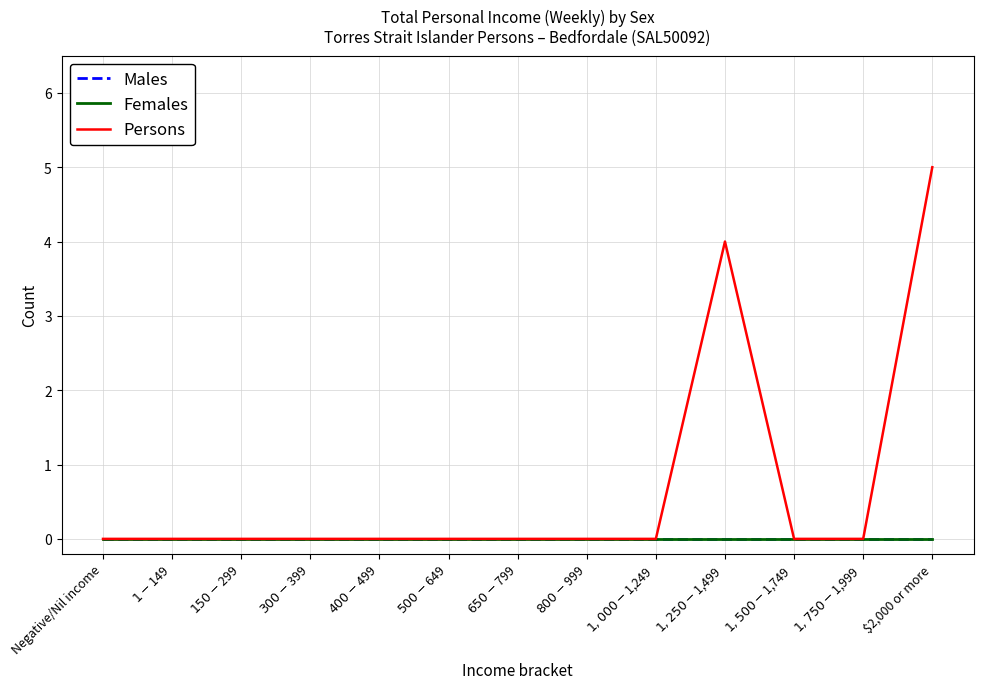

At which label does Females reach its minimum?

Negative/Nil income